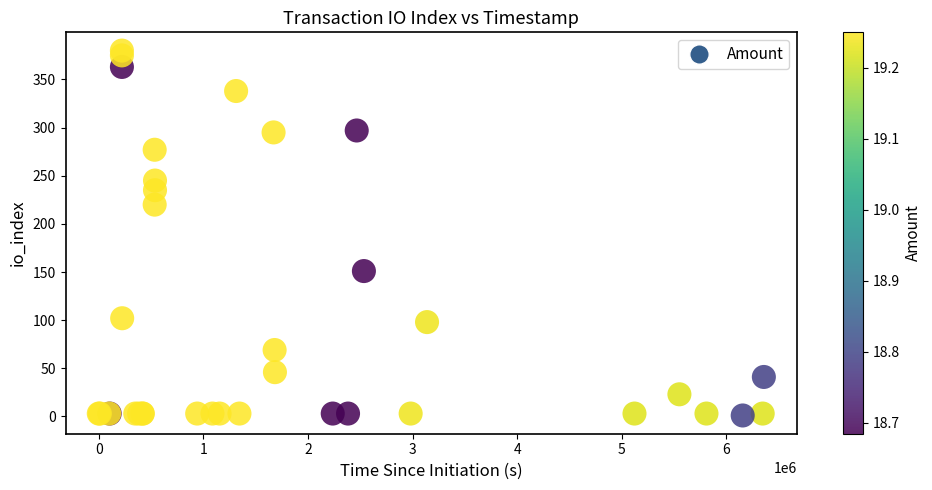

What Y value in the scatter plot is closest to 190?

220